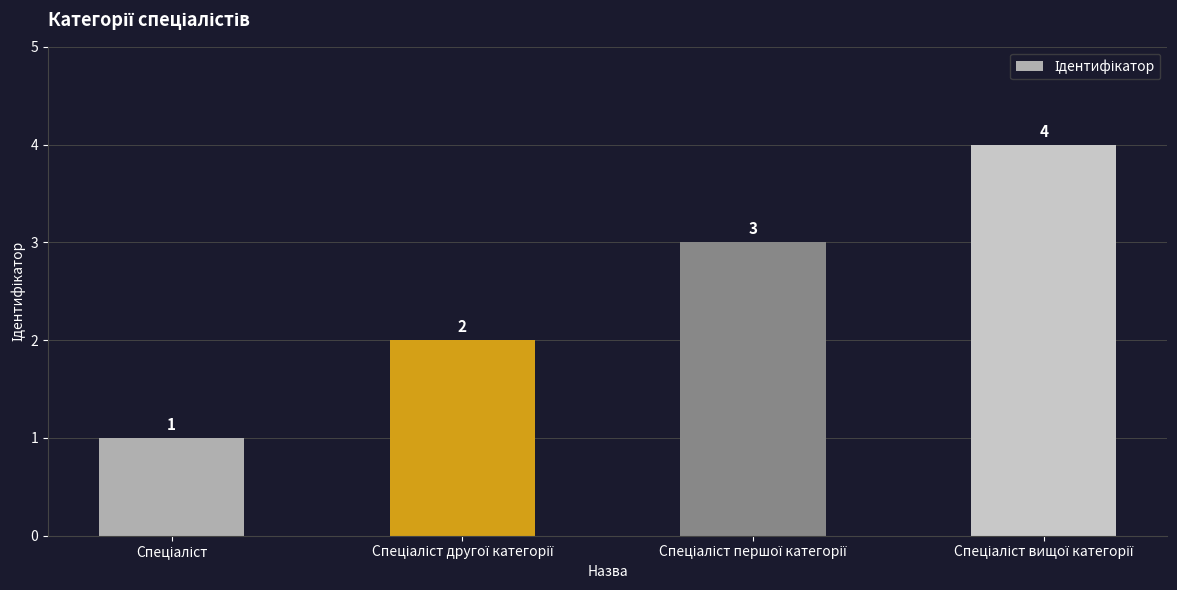

What is the value of the 1st bar from the left?

1